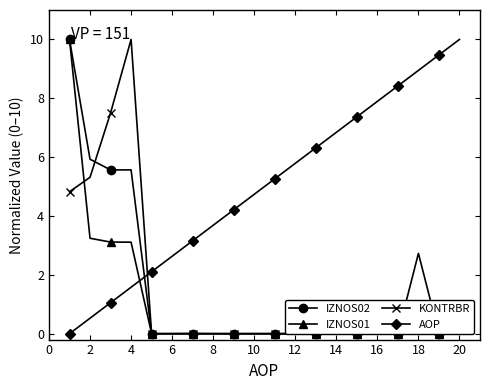

How many distinct data groups are displayed?

4